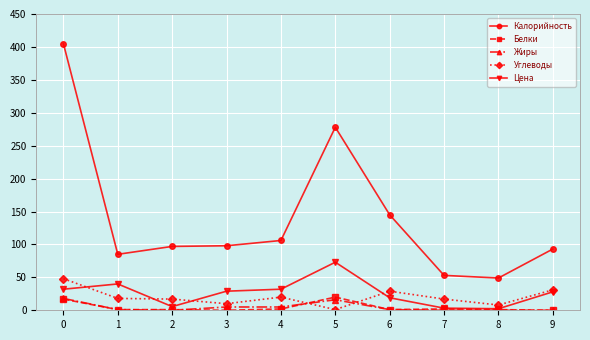

Between 0 and 8, which series saw the biggest shift?

Калорийность